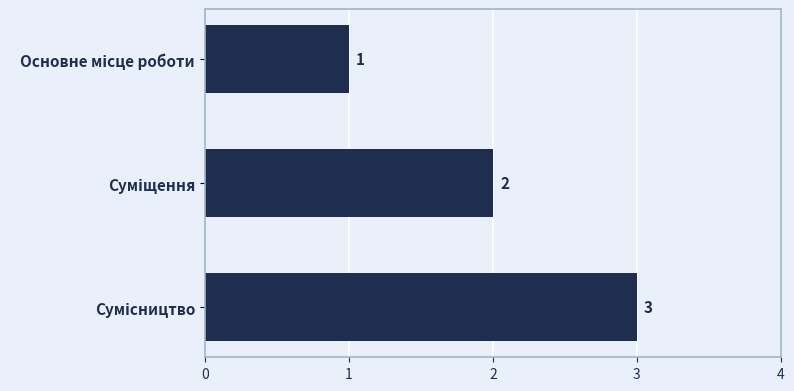

What is the value of the 3rd bar from the top?

3